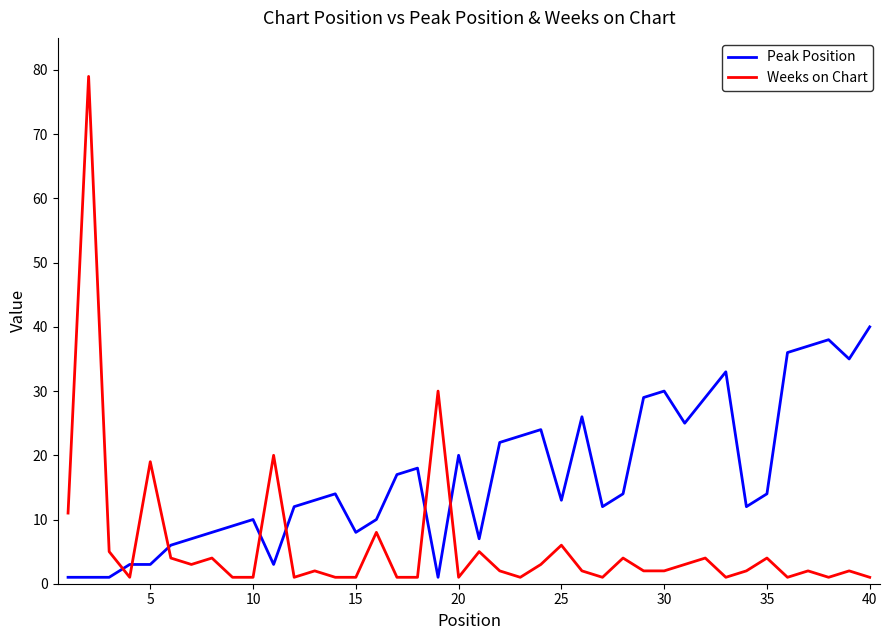

List the series in order of their peak value, highest first.

Weeks on Chart, Peak Position